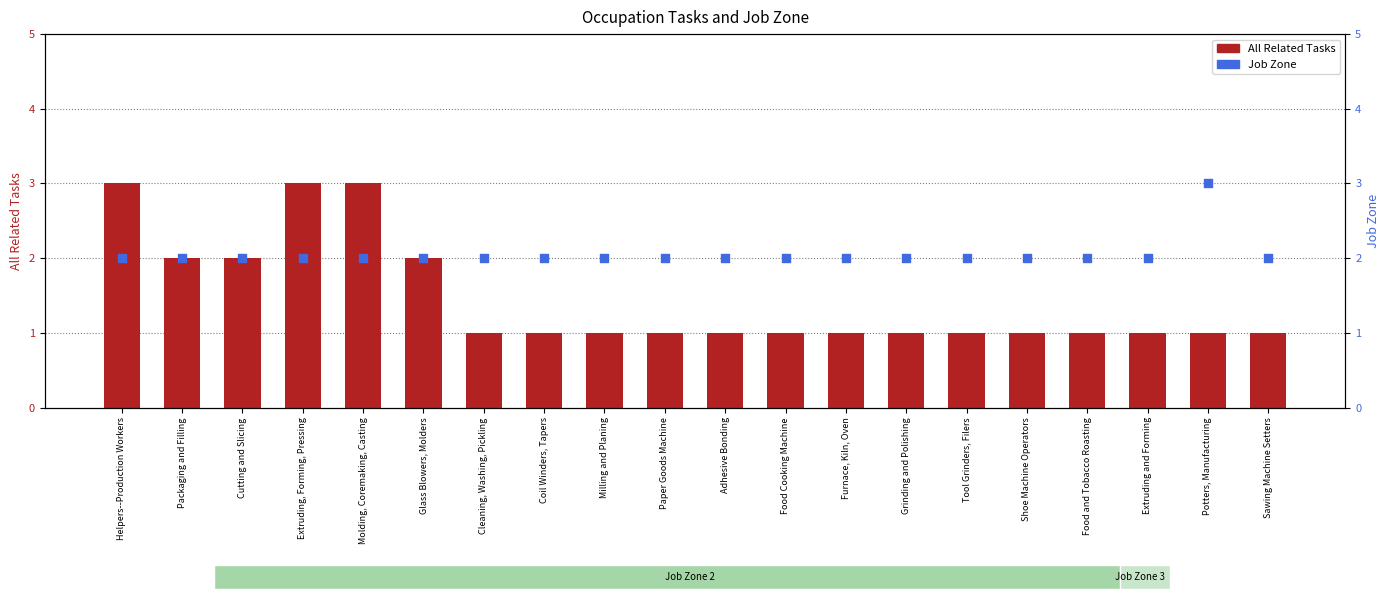

What is the total value across all series at Sawing Machine Setters?

3